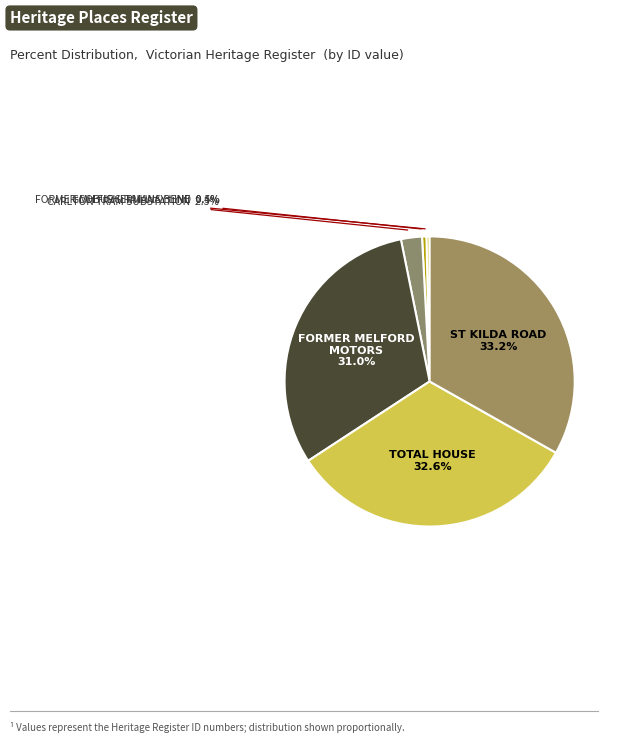

Is there a majority slice in this chart?

No